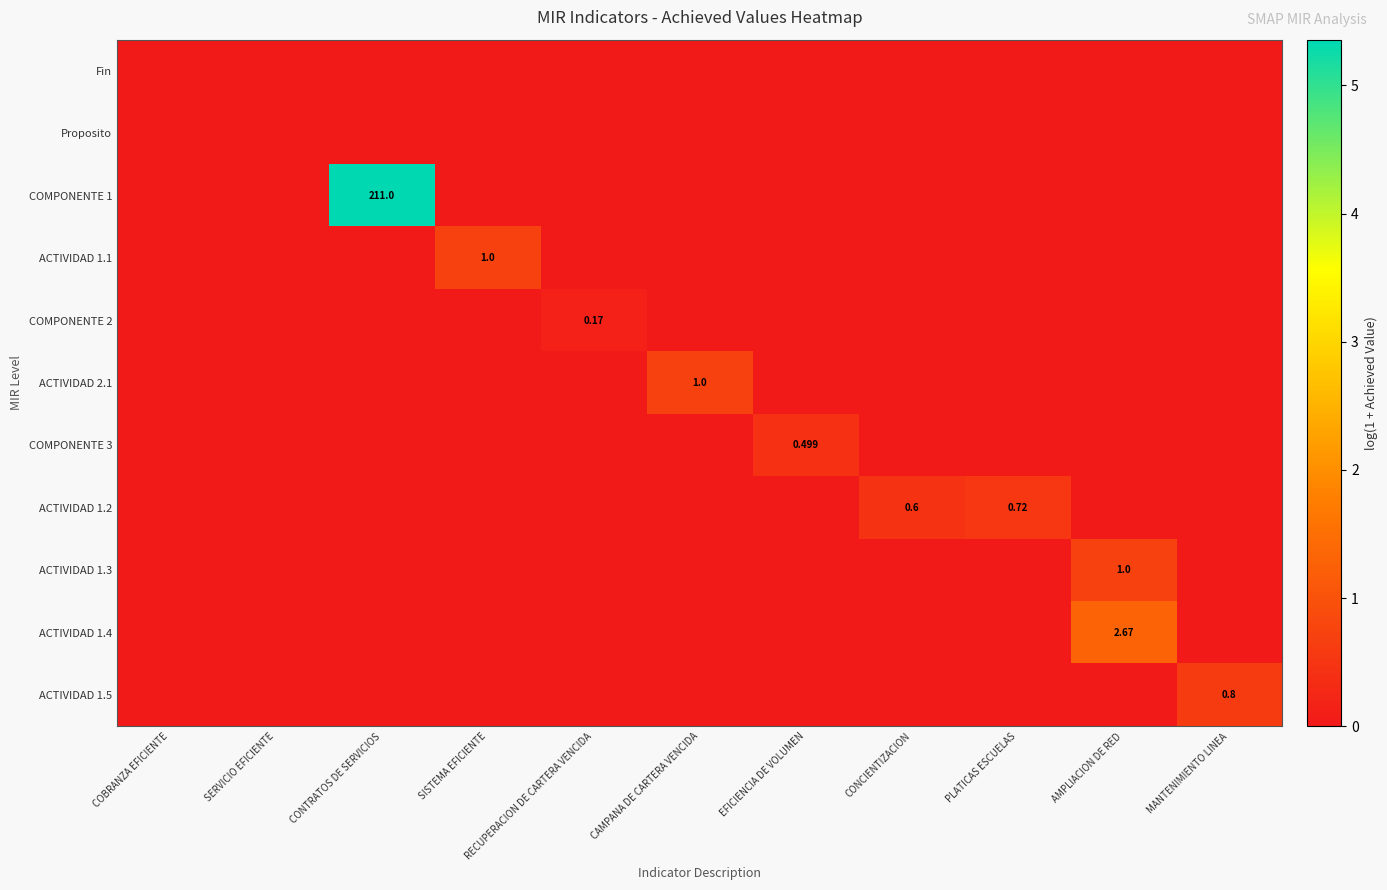

At PLATICAS ESCUELAS, list the series in order from largest to smallest.

ACTIVIDAD 1.2, Fin, Proposito, COMPONENTE 1, ACTIVIDAD 1.1, COMPONENTE 2, ACTIVIDAD 2.1, COMPONENTE 3, ACTIVIDAD 1.3, ACTIVIDAD 1.4, ACTIVIDAD 1.5